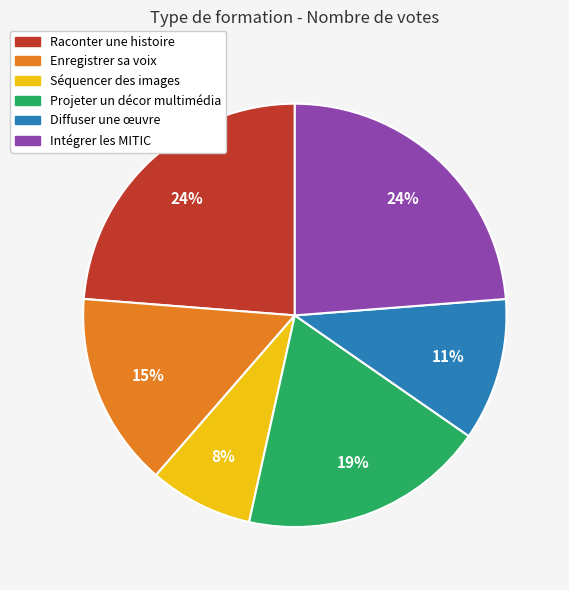

The Diffuser une œuvre slice represents 11% of the pie. True or false?

True